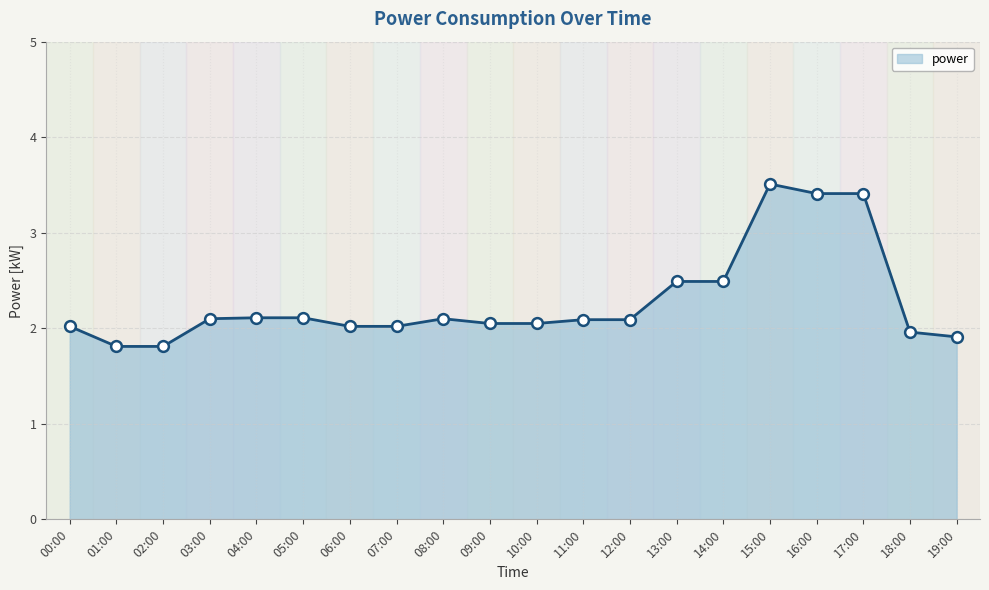

Which has a higher value, 19:00 or 00:00?

00:00